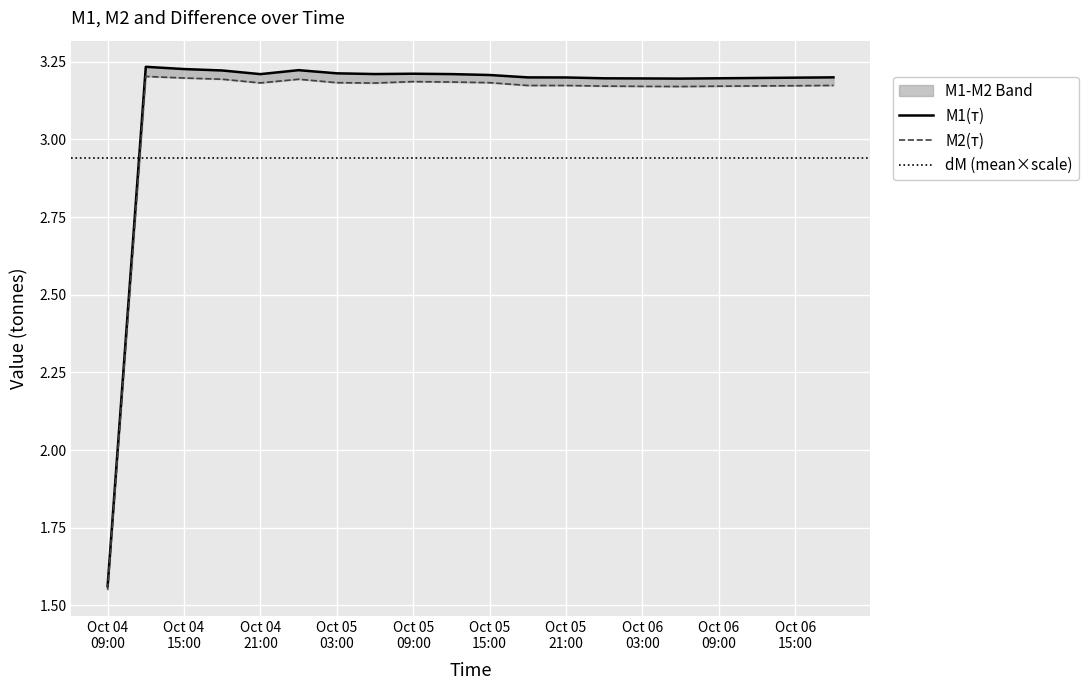

How many interior local valleys does the M1 series have?

3